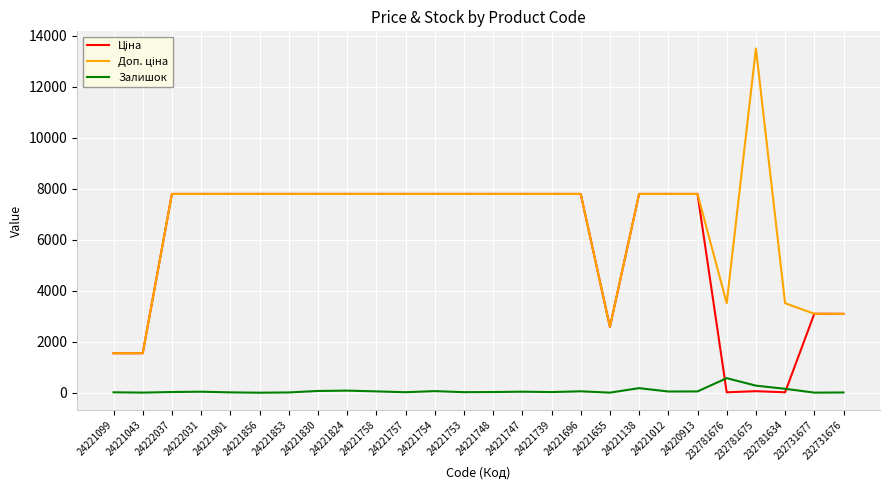

Which label corresponds to the largest value in the chart?

232781675